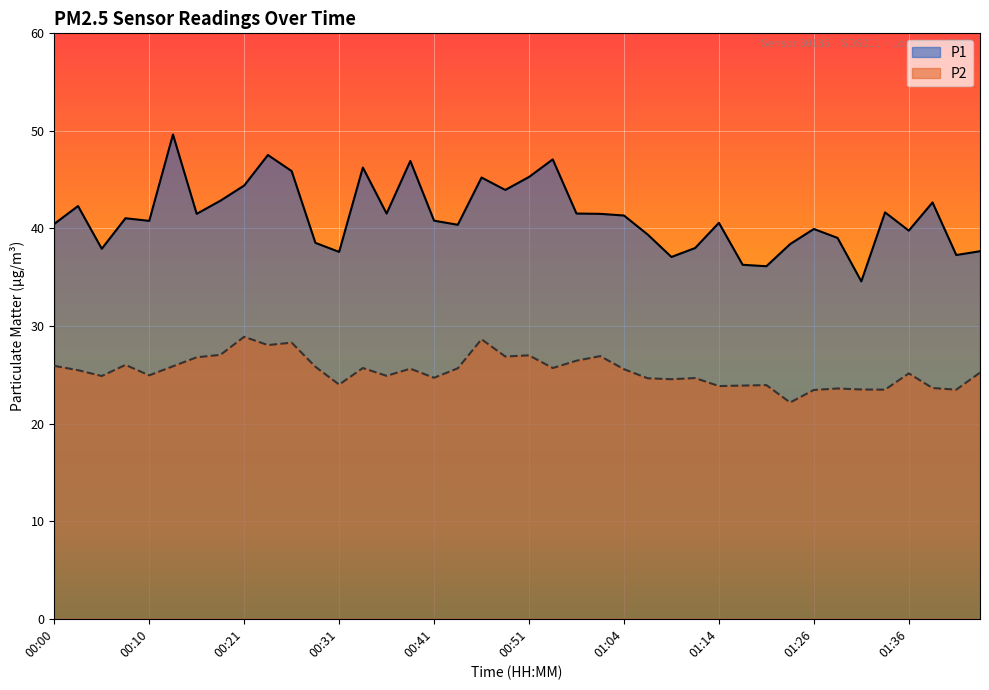

Which has a higher value, 01:34 or 01:24?

01:34